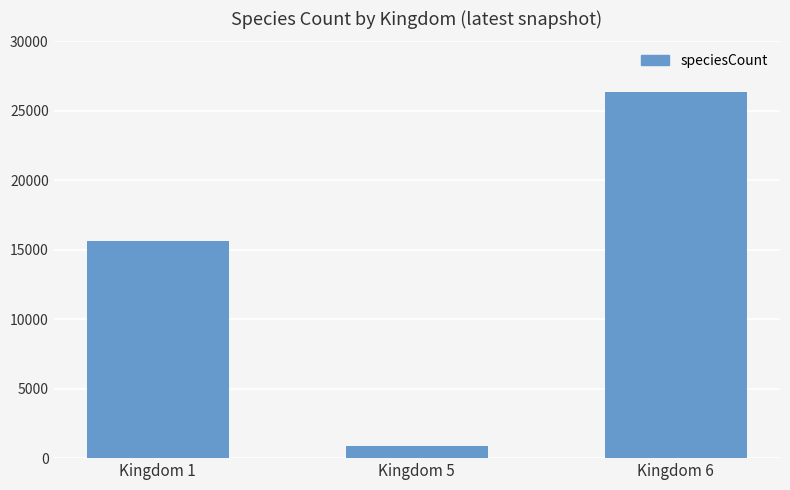

What is the approximate value at Kingdom 1, to the nearest 100?

15600